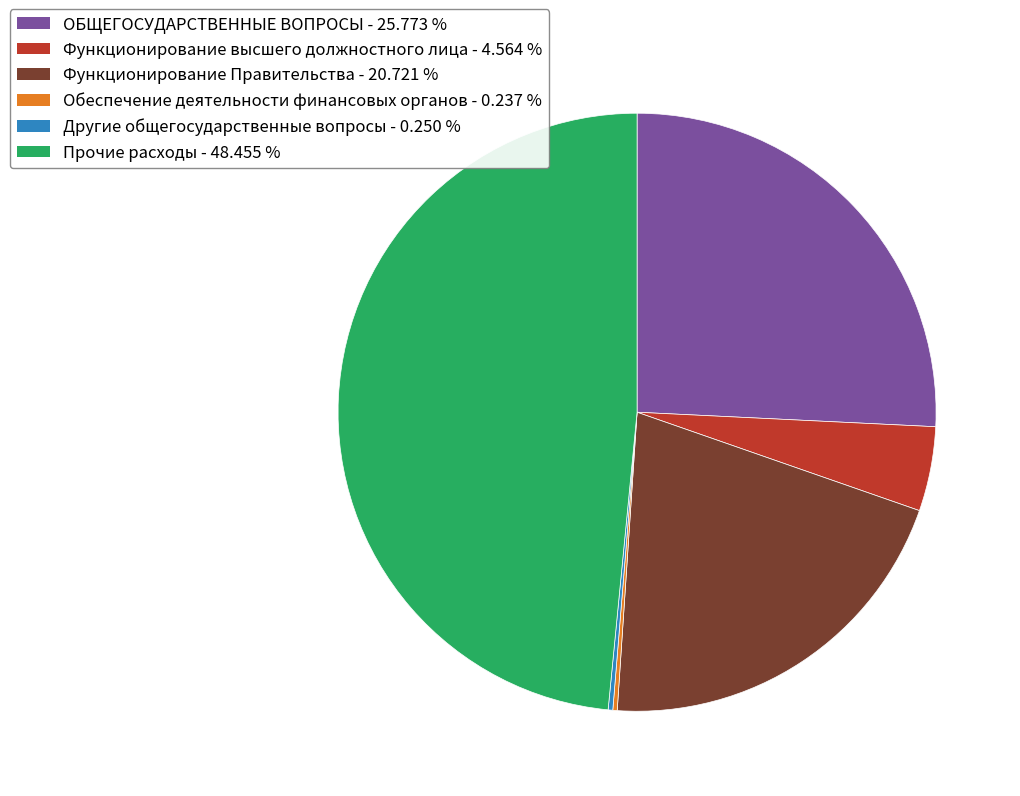

Does Функционирование высшего должностного лица account for over 50% of the chart?

No